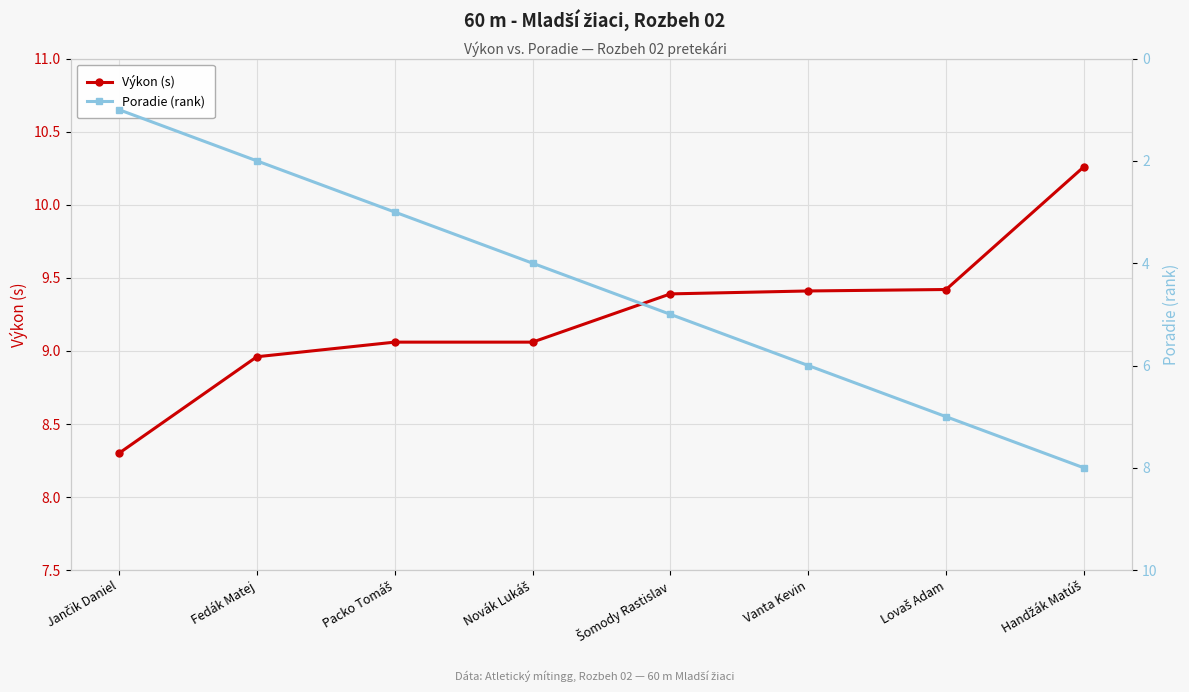

How many data points in Poradie (rank) are less than 5?

4